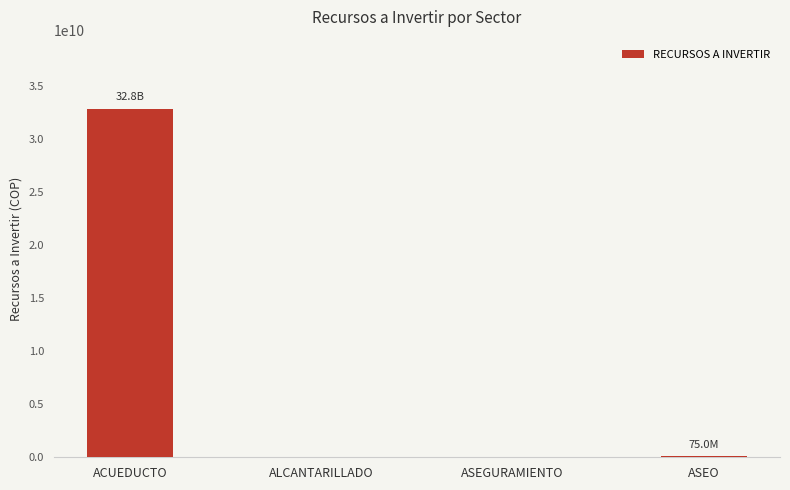

Which label corresponds to the largest value in the chart?

ACUEDUCTO